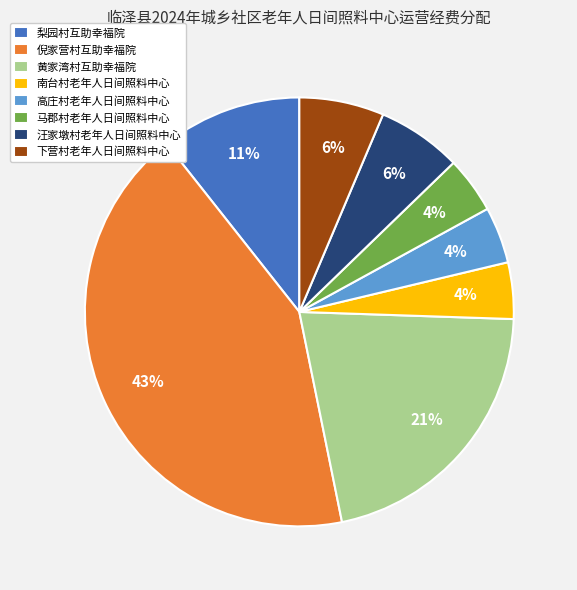

Do 高庄村老年人日间照料中心 and 下营村老年人日间照料中心 together represent more than half of the pie?

No